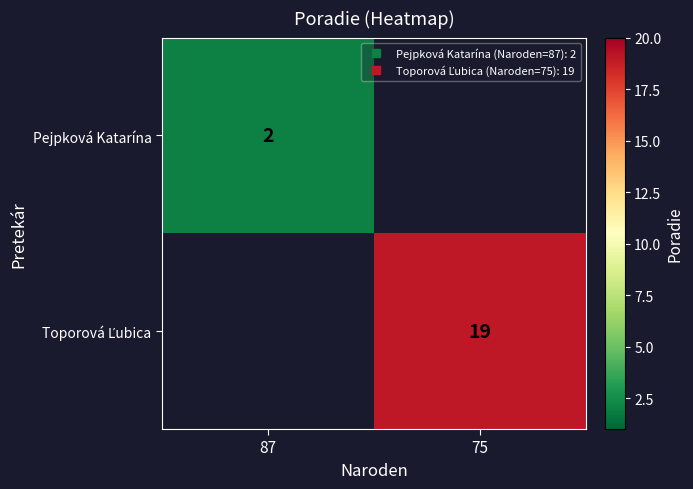

Count the number of data series in this chart.

2